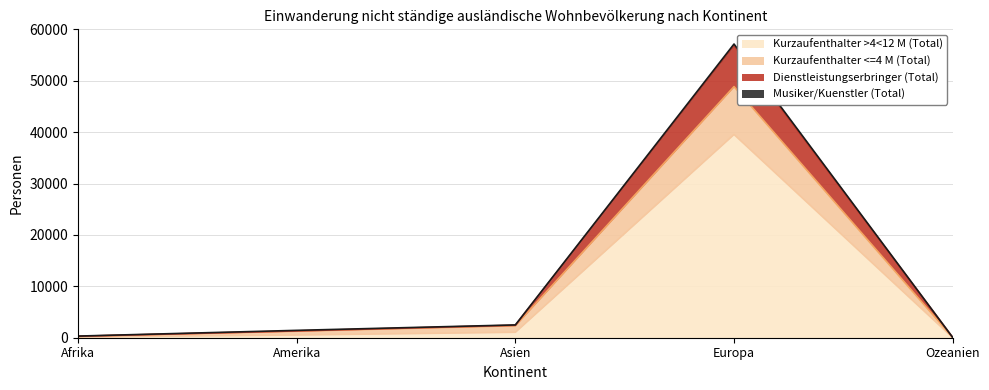

What is the label of the 4th point from the left?

Europa